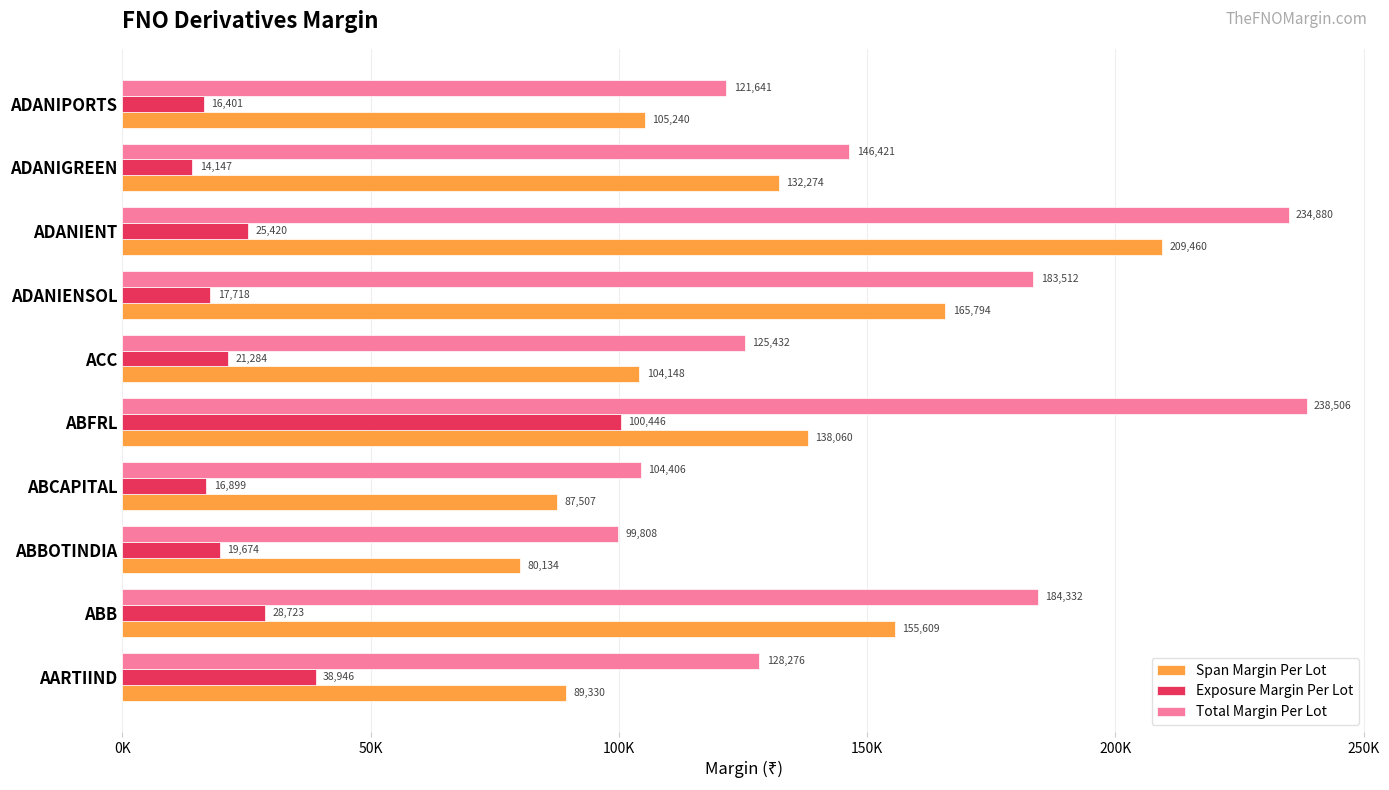

What is the average value of the Total Margin Per Lot series?

156721.4